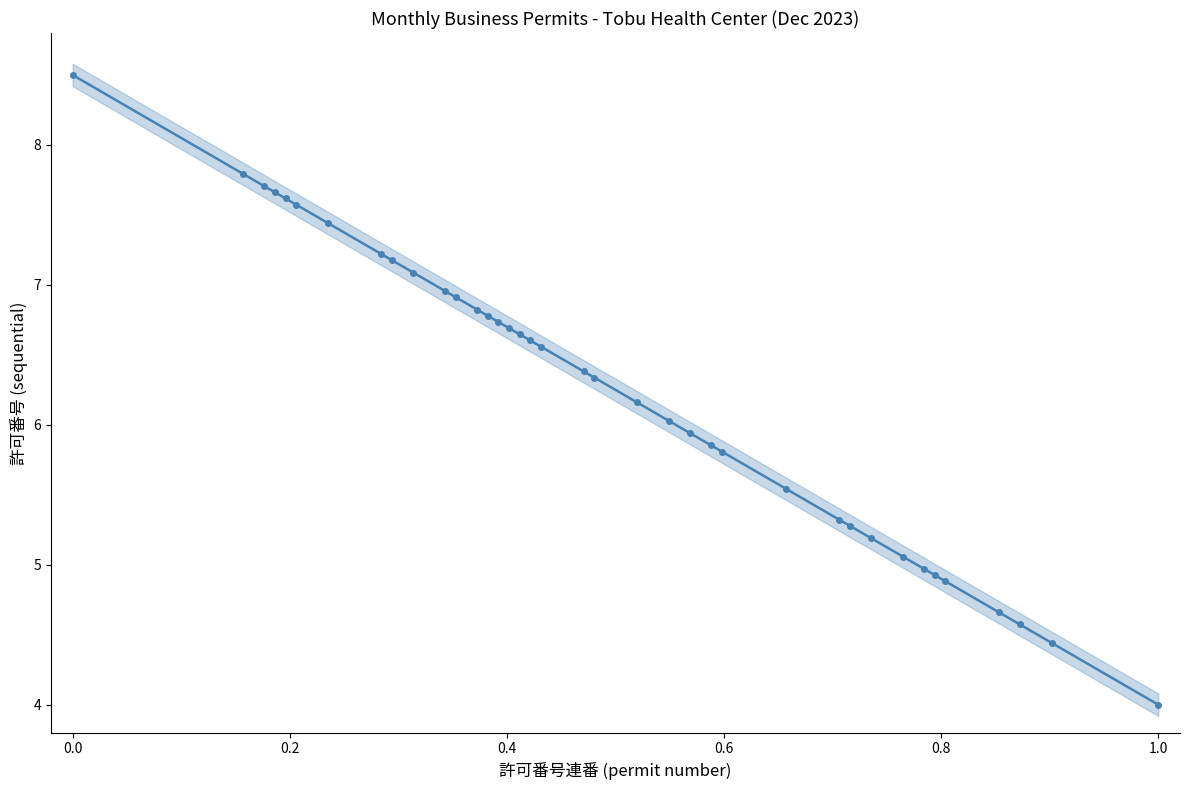

What is the maximum value shown in the chart?

8.5